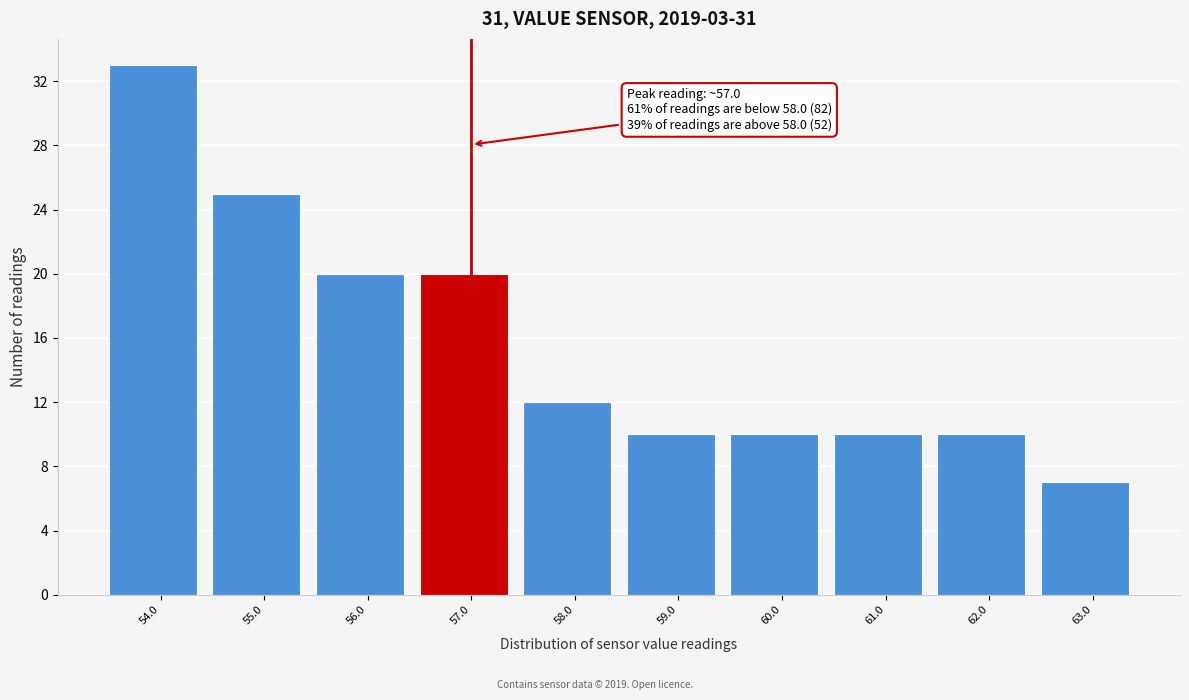

Reading left to right, what are all the values shown in this chart?

54.0=33	55.0=25	56.0=20	57.0=20	58.0=12	59.0=10	60.0=10	61.0=10	62.0=10	63.0=7